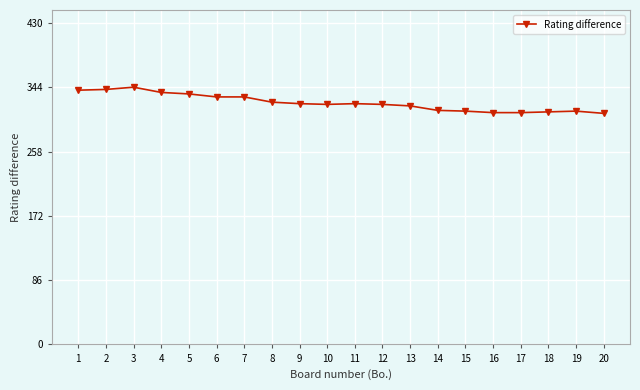

What is the ratio of the value at 7 to the value at 5?

1.0